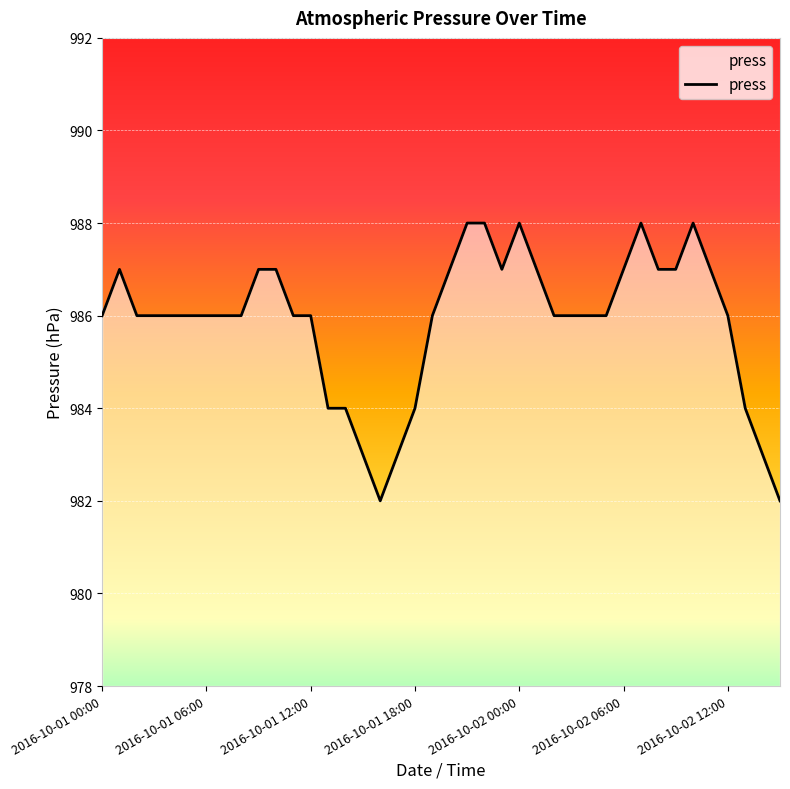

What is the greatest value displayed?

988